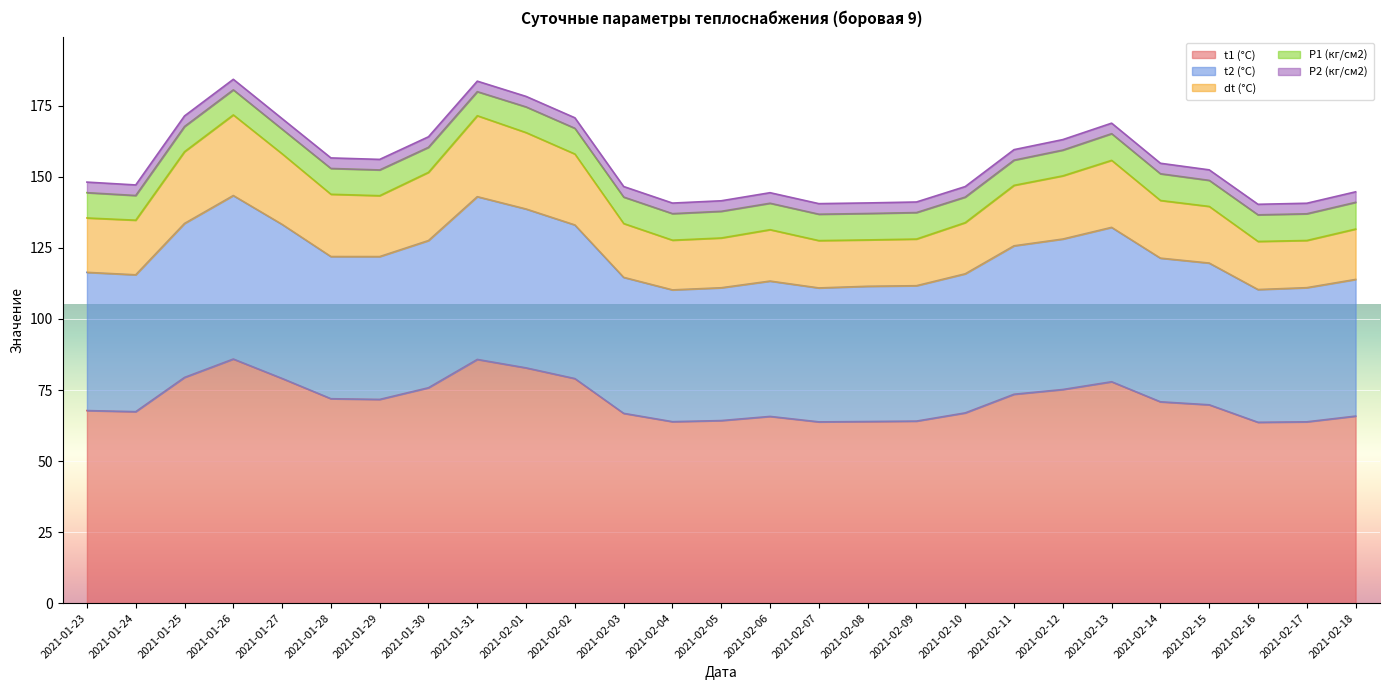

What is the highest value of the t1 (°C) series?

85.9